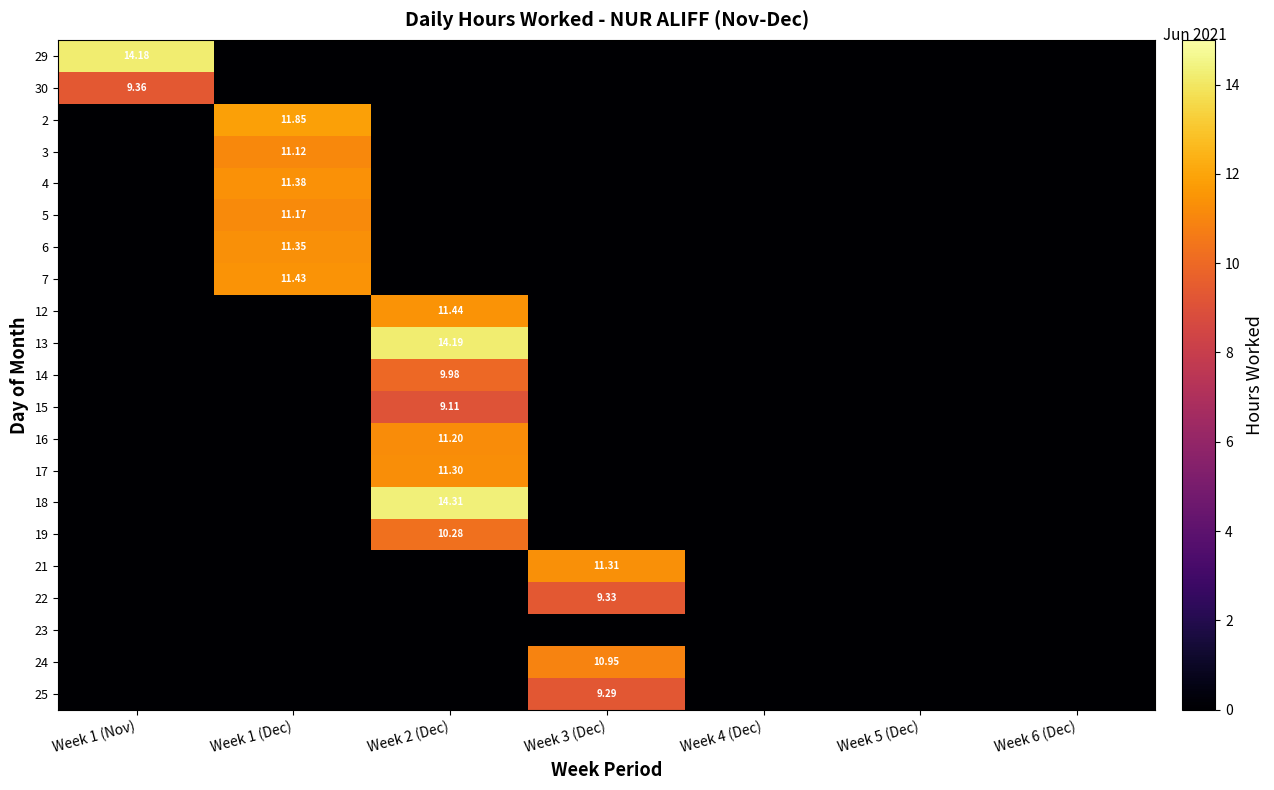

At which label does 25 reach its peak?

Week 3 (Dec)